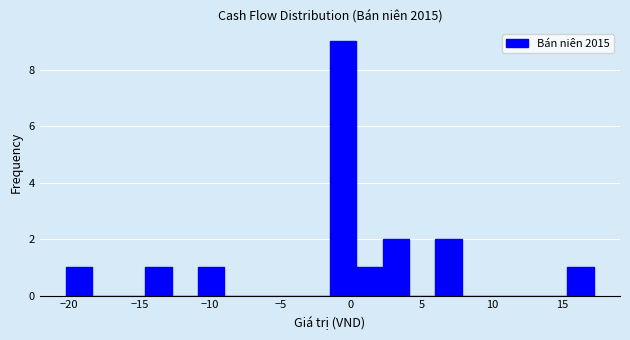

Read against the x-axis, roughly where is the centre of the tallest bar?

-0.5